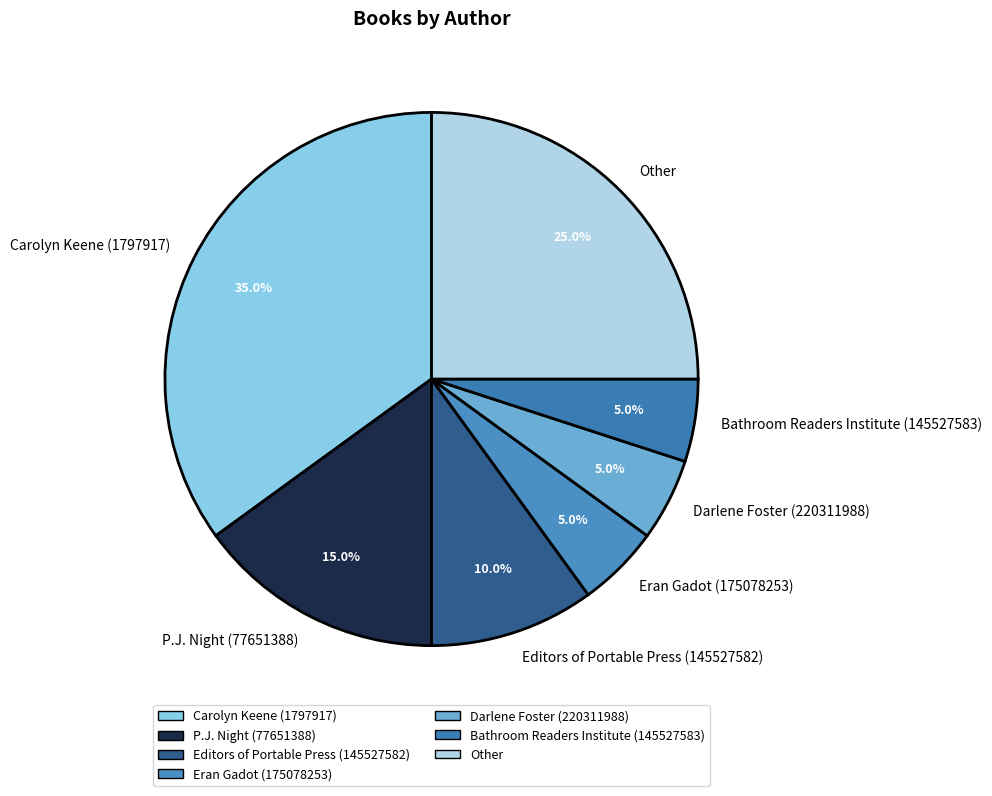

To the nearest percent, what portion does Carolyn Keene (1797917) represent?

35%